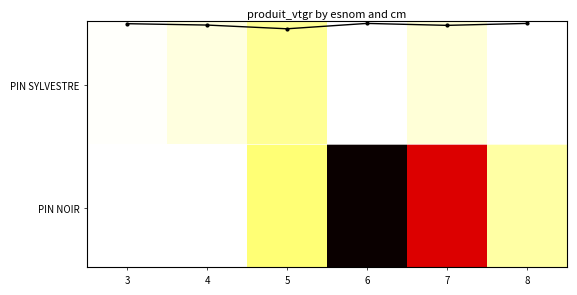

What is the greatest value displayed?

83.0